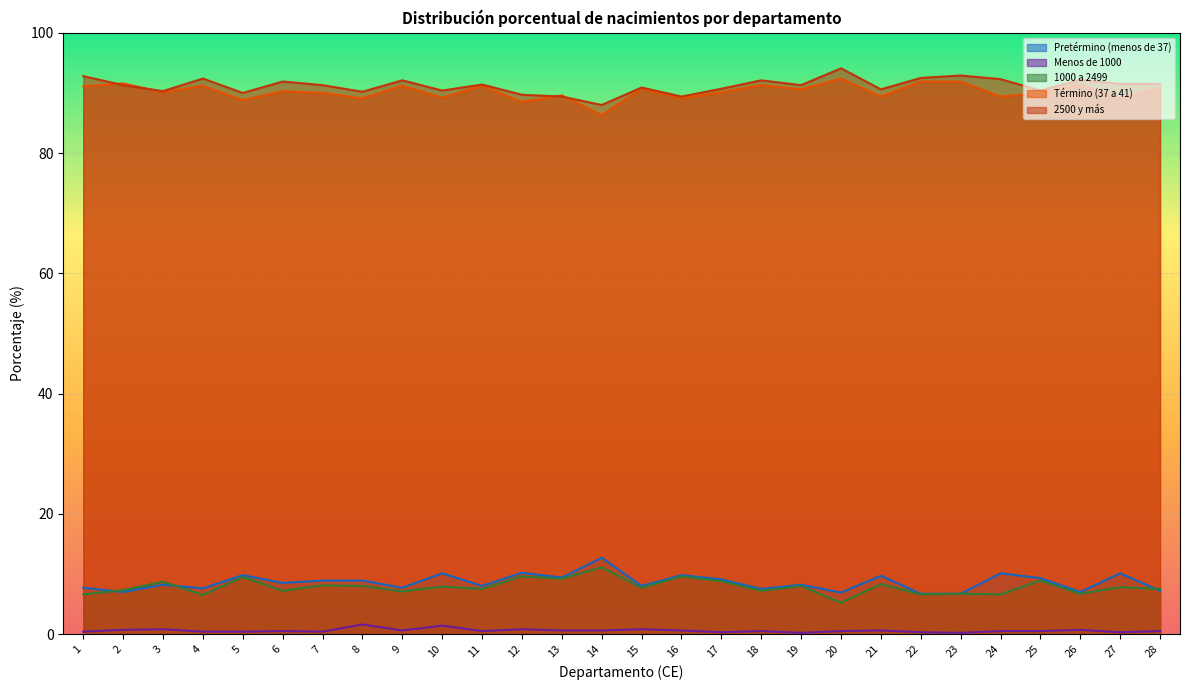

What are all the series names shown in the legend?

Pretérmino (menos de 37), Menos de 1000, 1000 a 2499, Término (37 a 41), 2500 y más